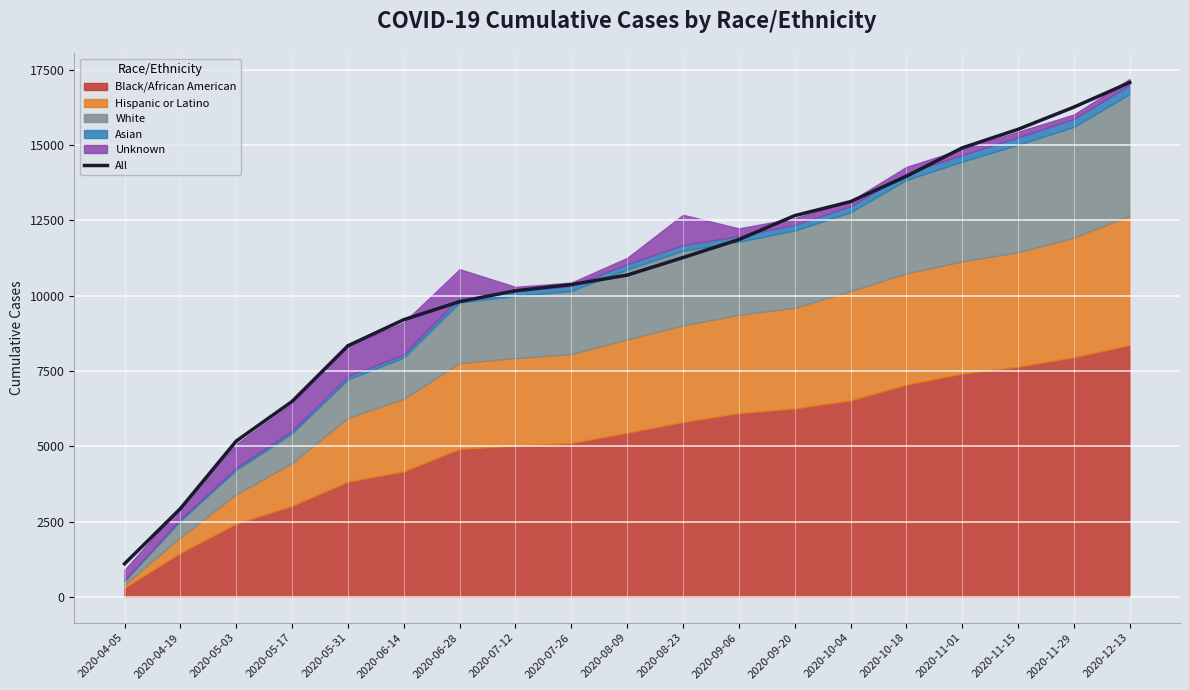

At which label does All reach its minimum?

2020-04-05